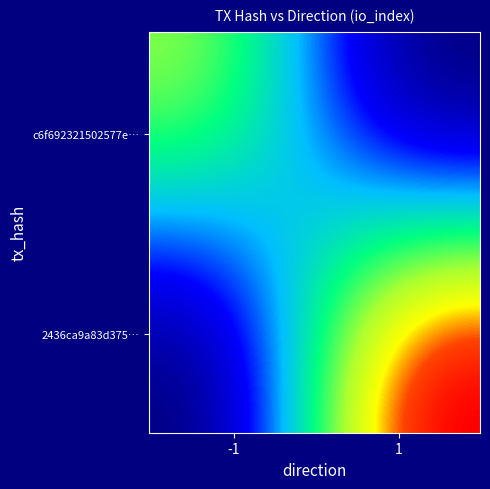

Which series has the widest spread of values?

2436ca9a83d375245dd64555fd5dde13f675557